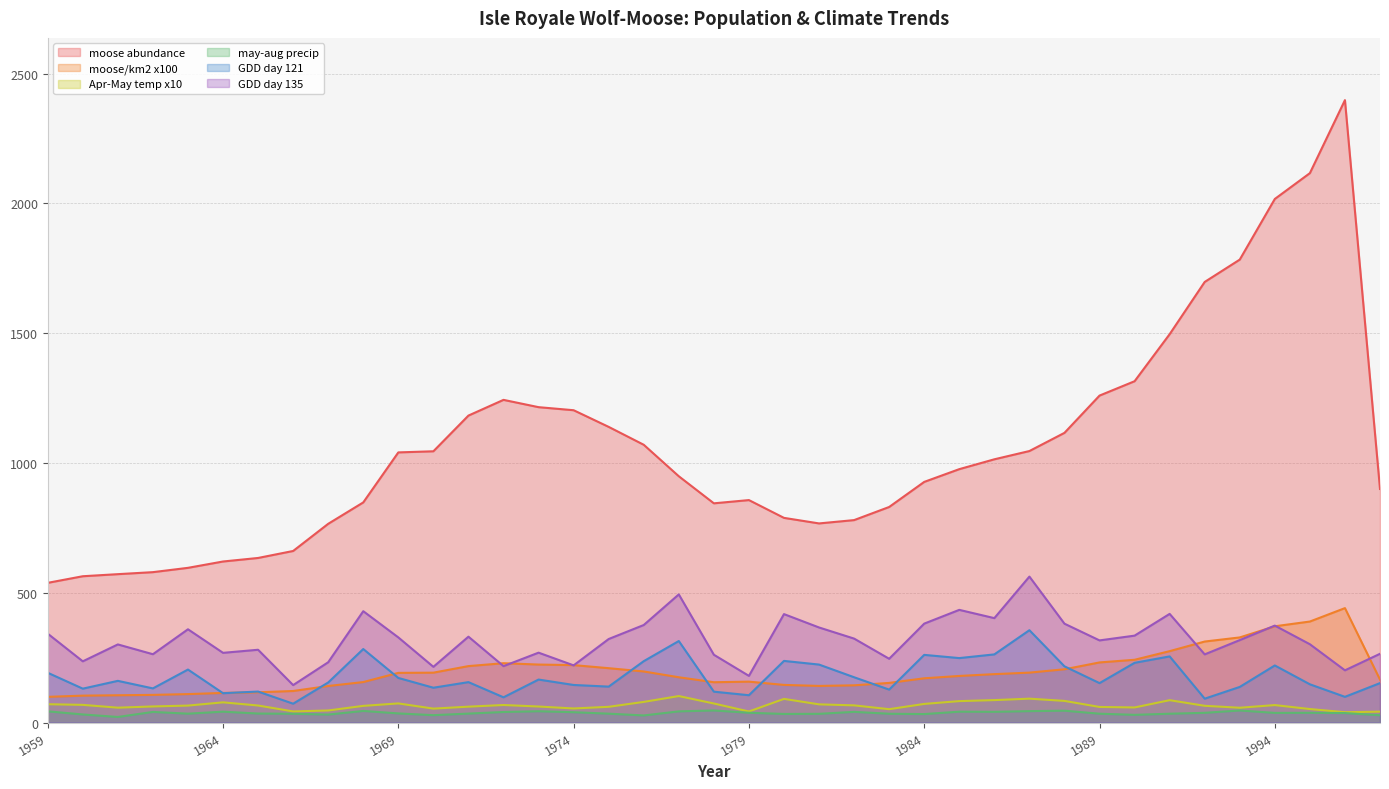

Which series has the largest range (max minus min)?

moose abundance